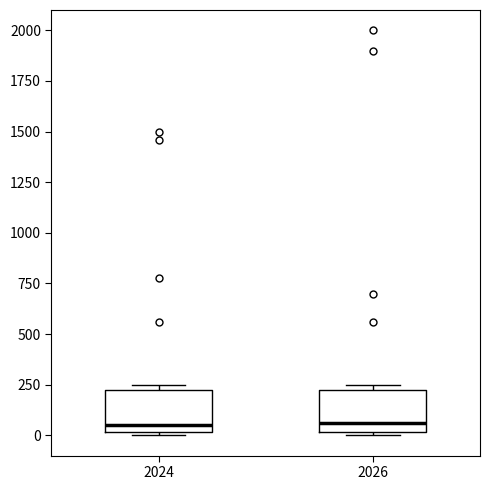

Where is the upper edge of the box at x = 2024 on the y-axis? The values are not printed on the chart, so give them approximately, as read against the axis.

250